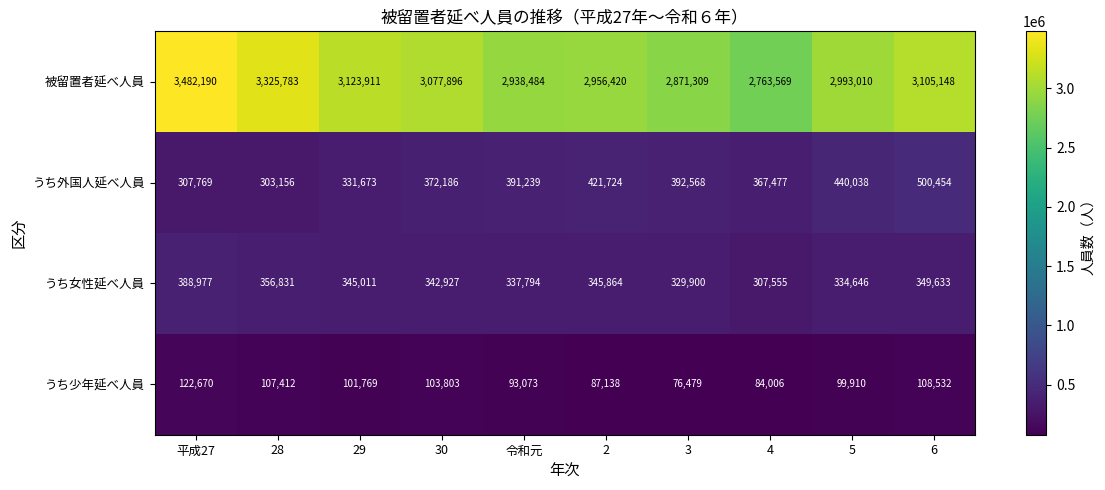

What is the sum of all うち外国人延べ人員 values?

3828284